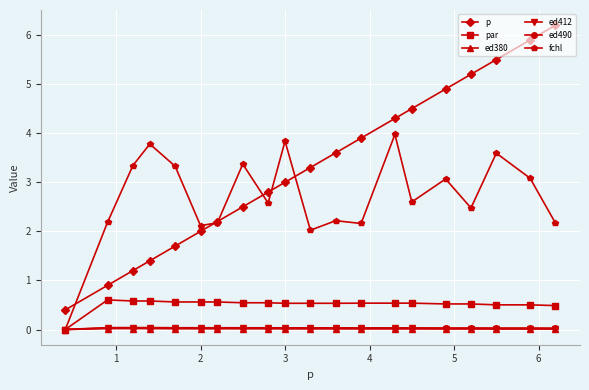

True or false: ed412 and p intersect in this chart.

False